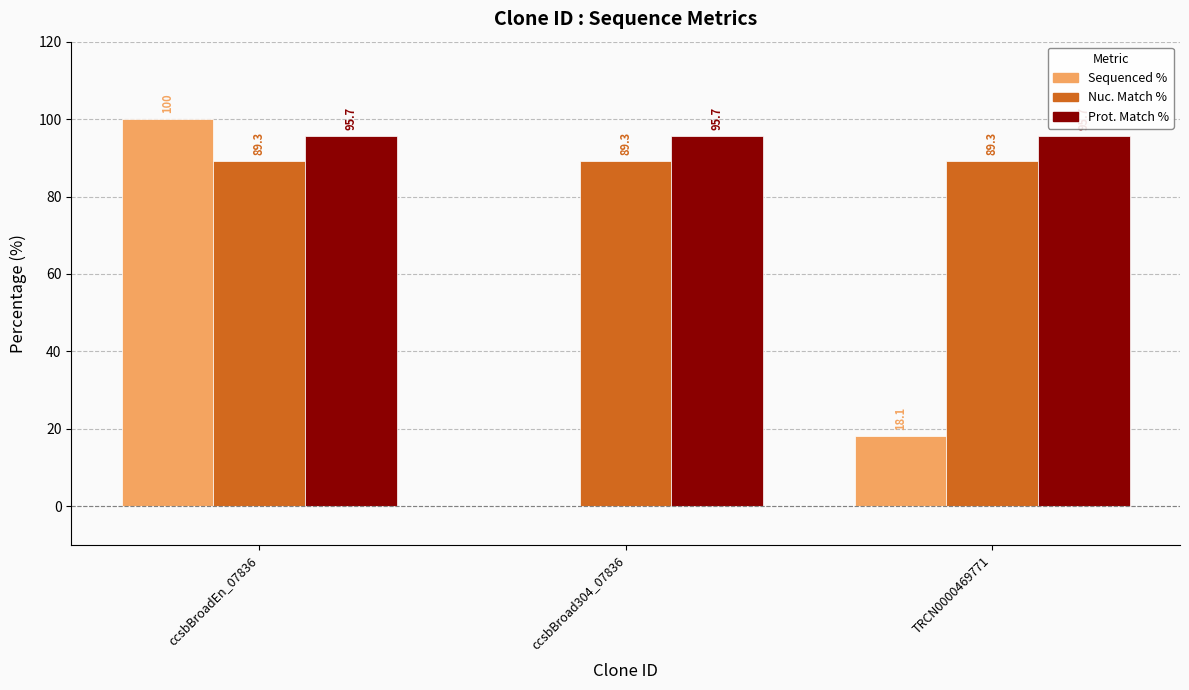

What is the sum of all Prot. Match % values?

287.1